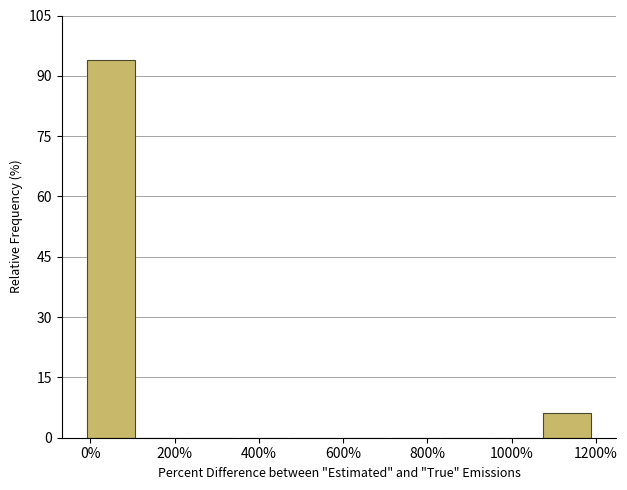

Reading left to right, list every bar in this chart as the range it spans on the x-axis followed by its height. Neither the bar edges nor the heights are printed on the chart, so give them approximately, as read against the axes.

0 to 120: 94
120 to 240: 0
240 to 360: 0
360 to 480: 0
480 to 600: 0
600 to 720: 0
720 to 840: 0
840 to 960: 0
960 to 1080: 0
1080 to 1200: 6